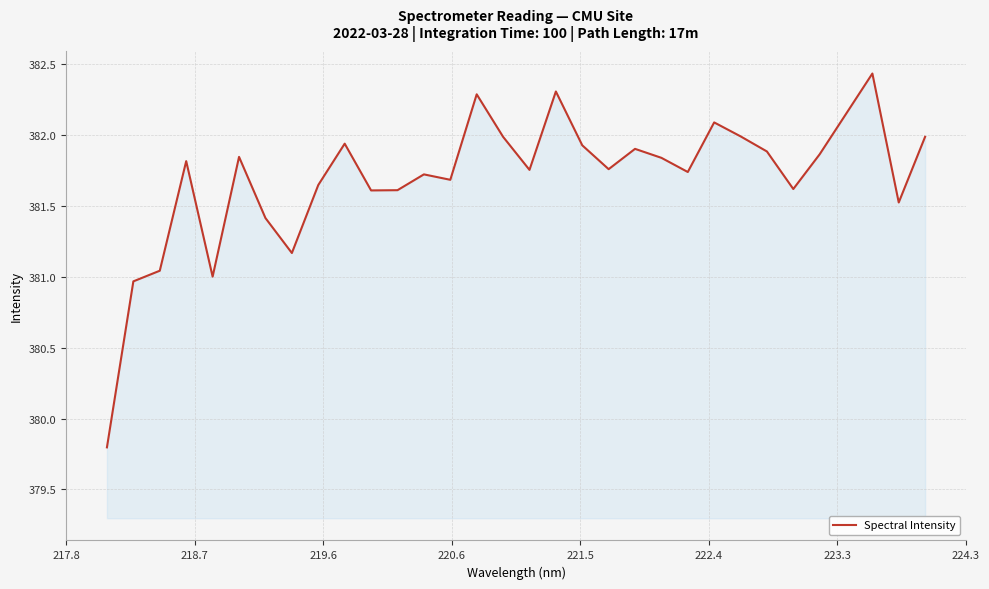

What is the smallest value displayed?

379.8